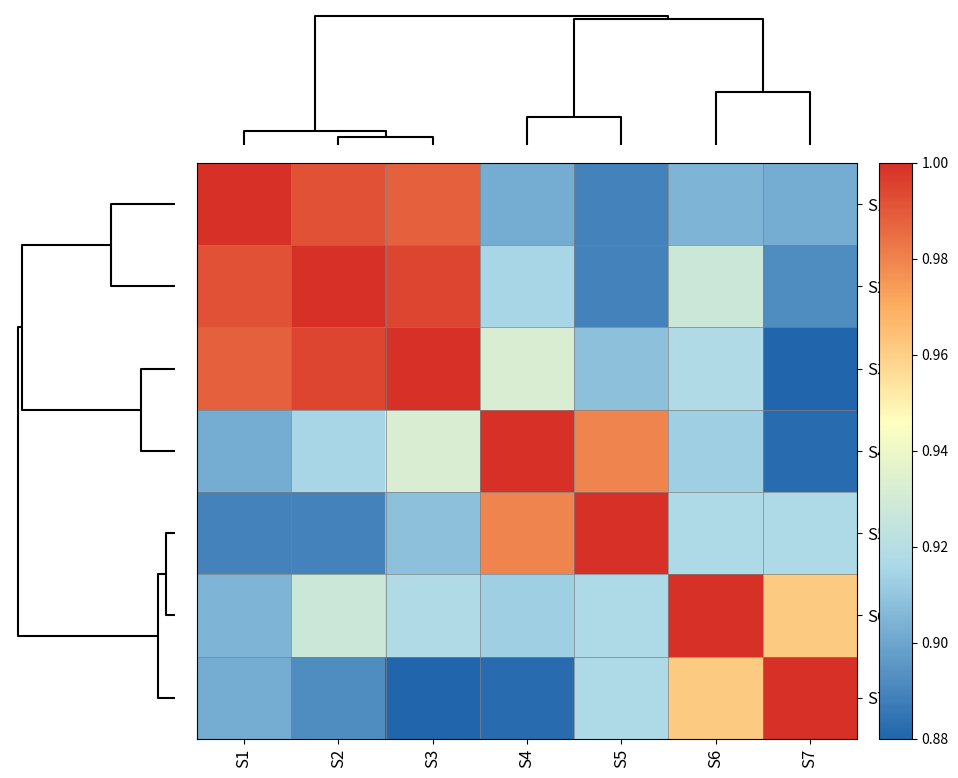

At S6, list the series in order from smallest to largest.

S1, S4, S5, S3, S2, S7, S6